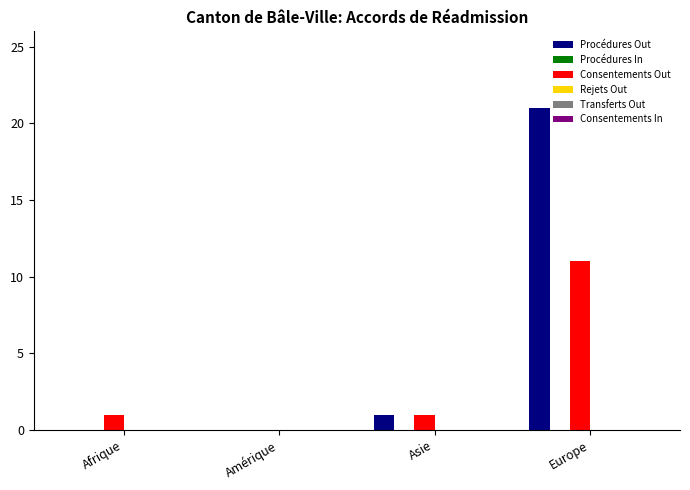

What is the total value across all series at Europe?

32